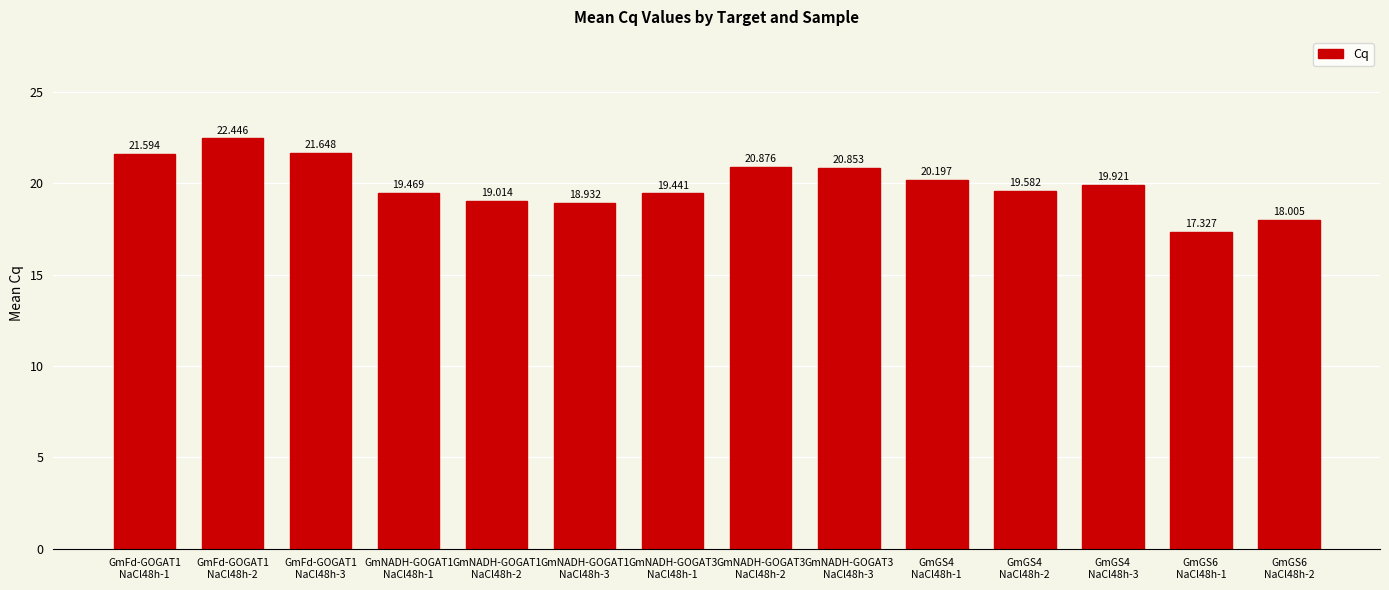

What is the approximate value at GmNADH-GOGAT3
NaCl48h-2?

20.9